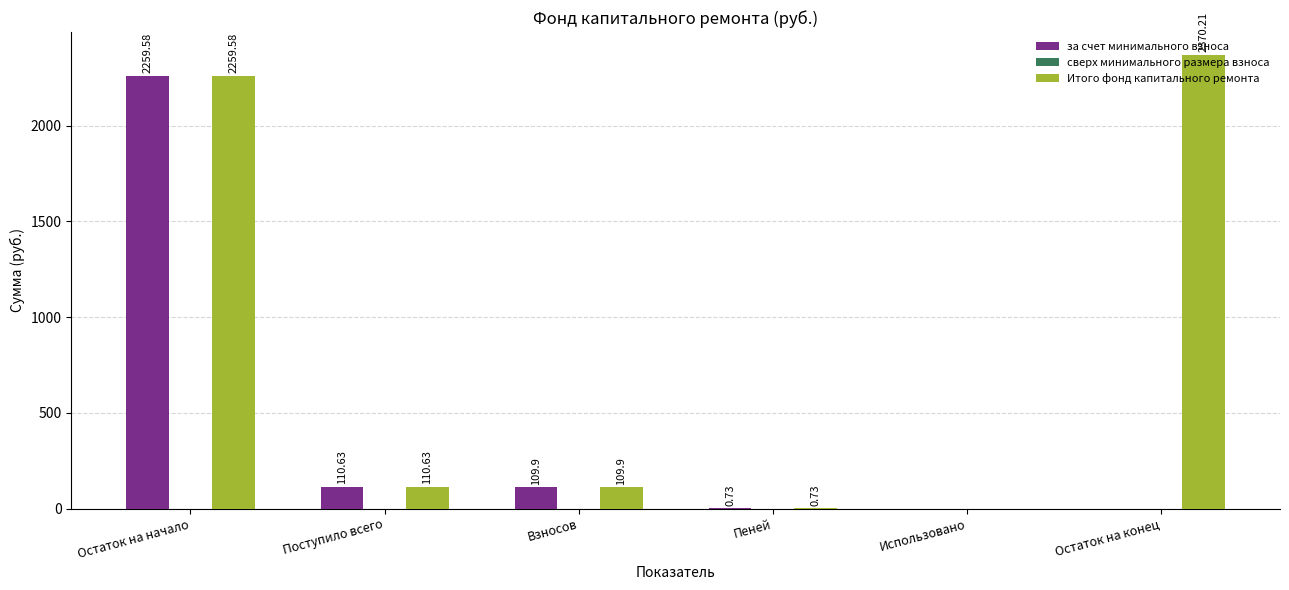

At which category is the sum across all series the highest?

Остаток на начало